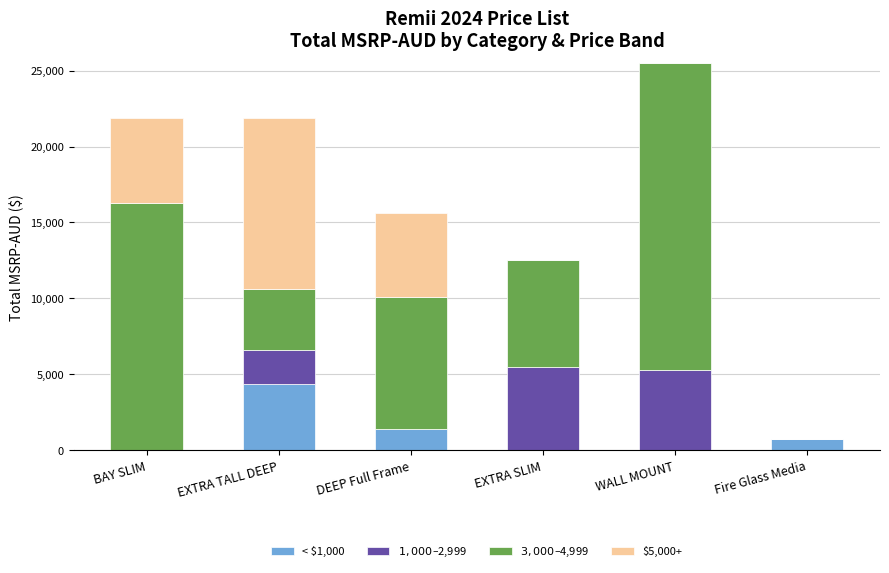

Are the bars grouped side by side (vs. stacked)?

No